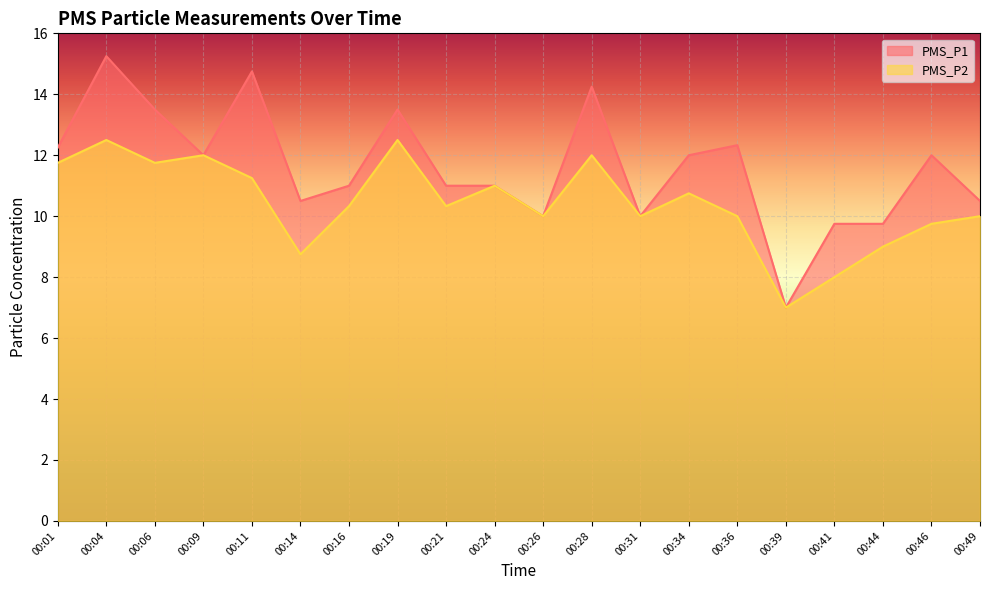

How many categories are shown in the chart?

20